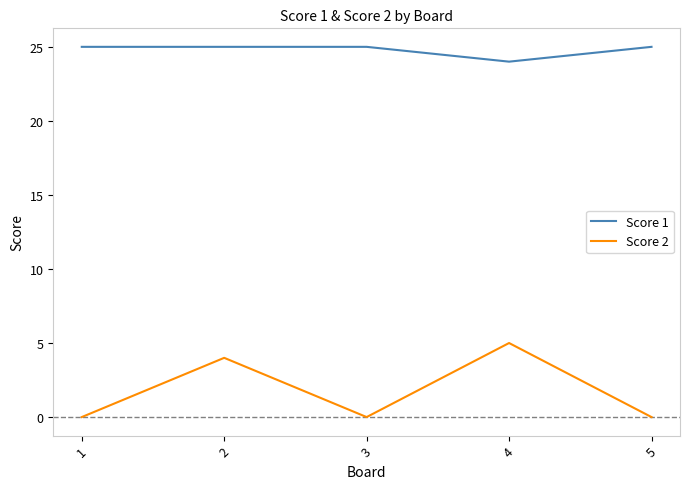

The value of Score 2 at 4 is 5. True or false?

True